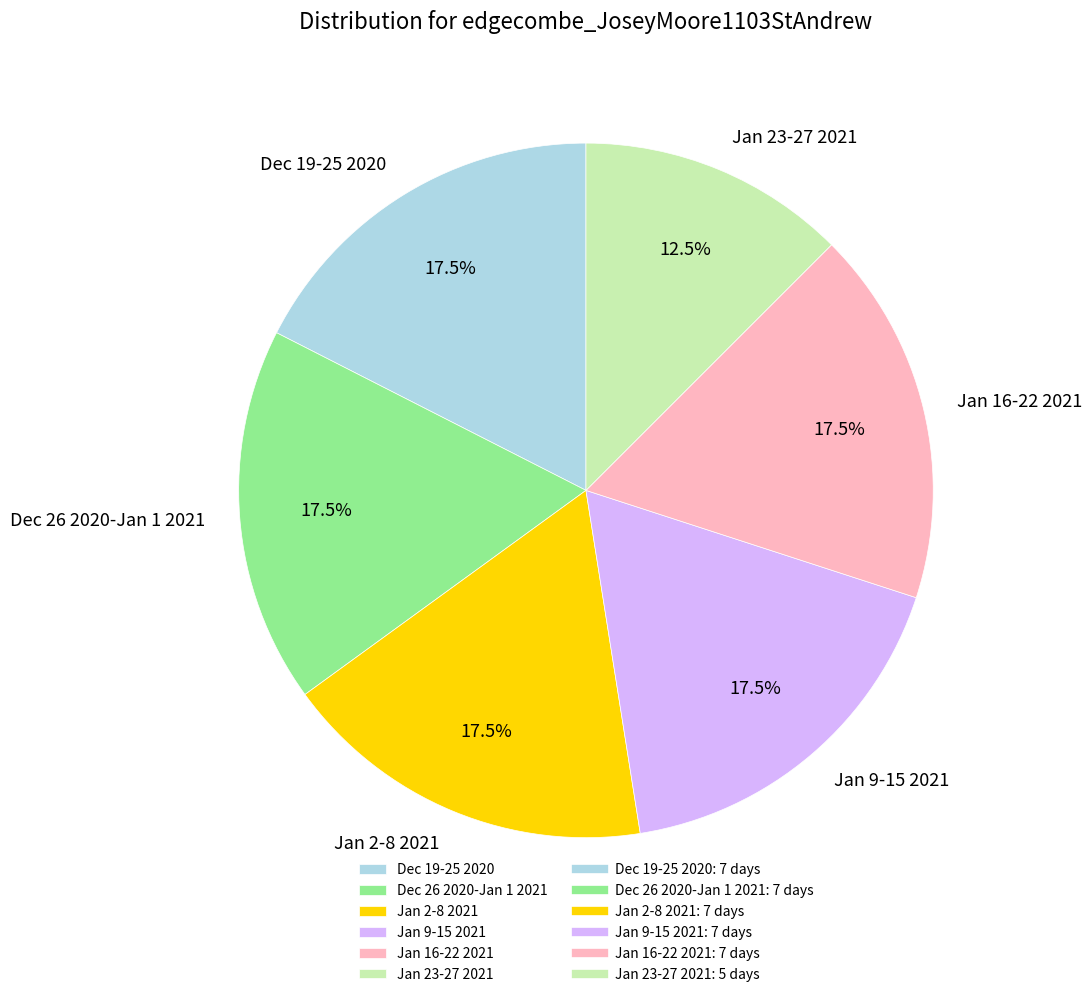

Combined, what portion of the pie is Dec 26 2020-Jan 1 2021 and Jan 9-15 2021?

35.0%